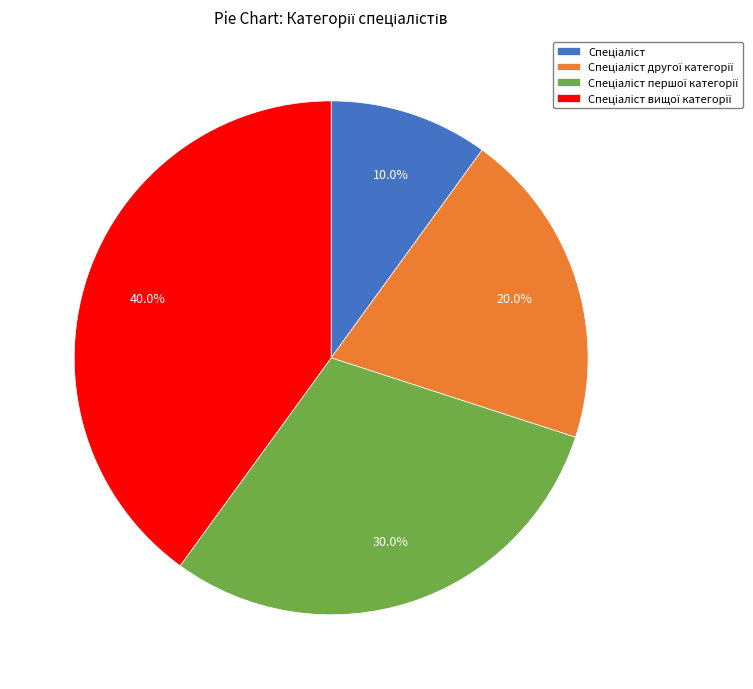

Is there a majority slice in this chart?

No